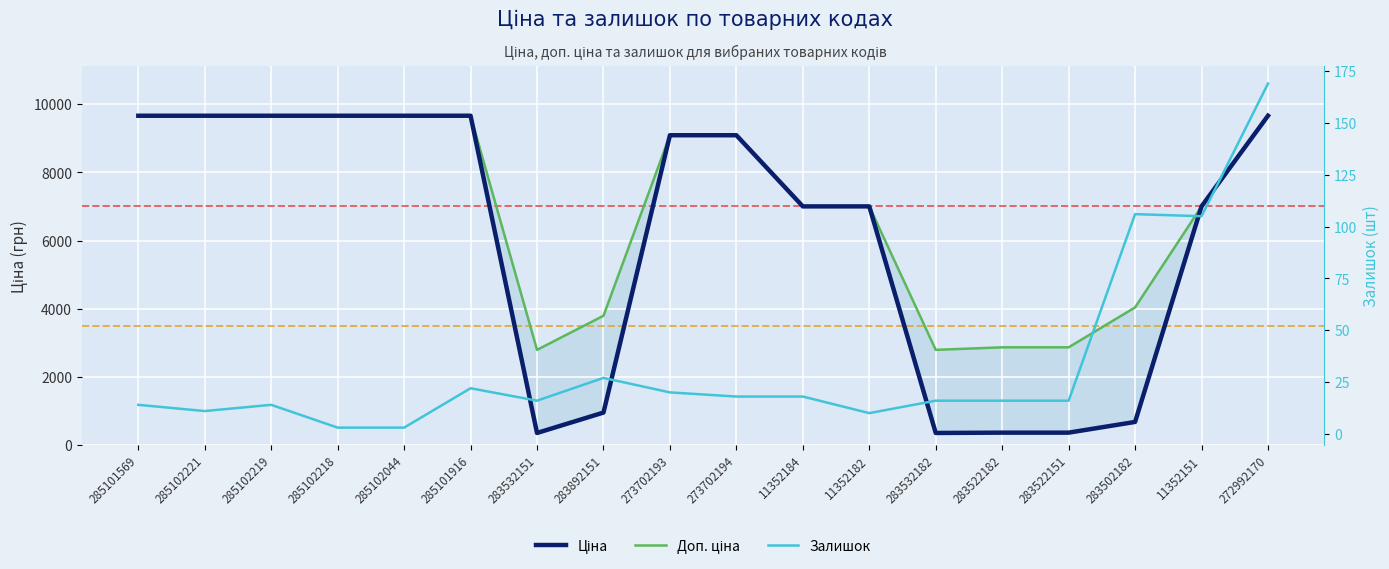

What is the label of the 4th point from the right?

283522151